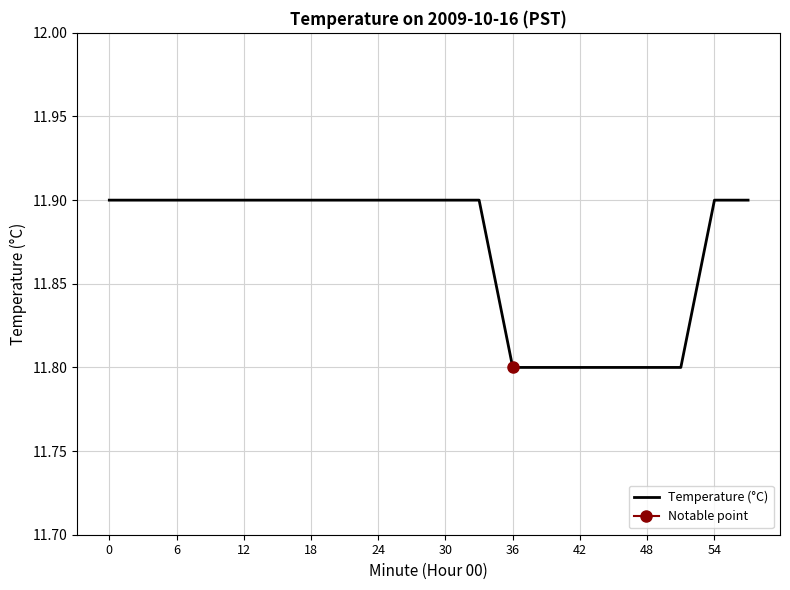

The value at 15 is 20.3. True or false?

False